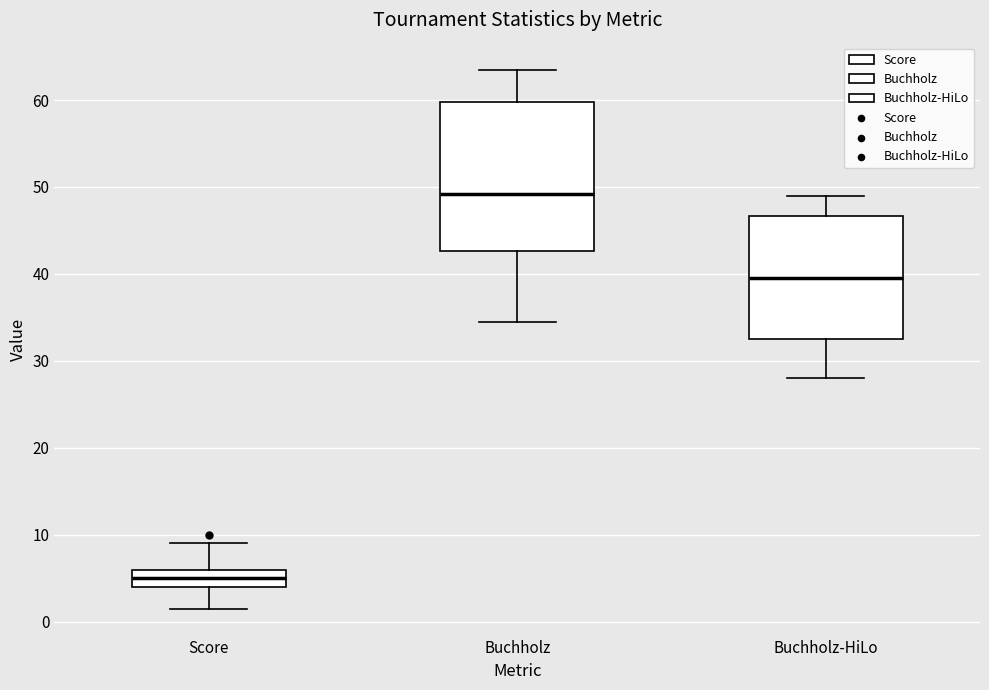

Which box has the highest median line?

Buchholz